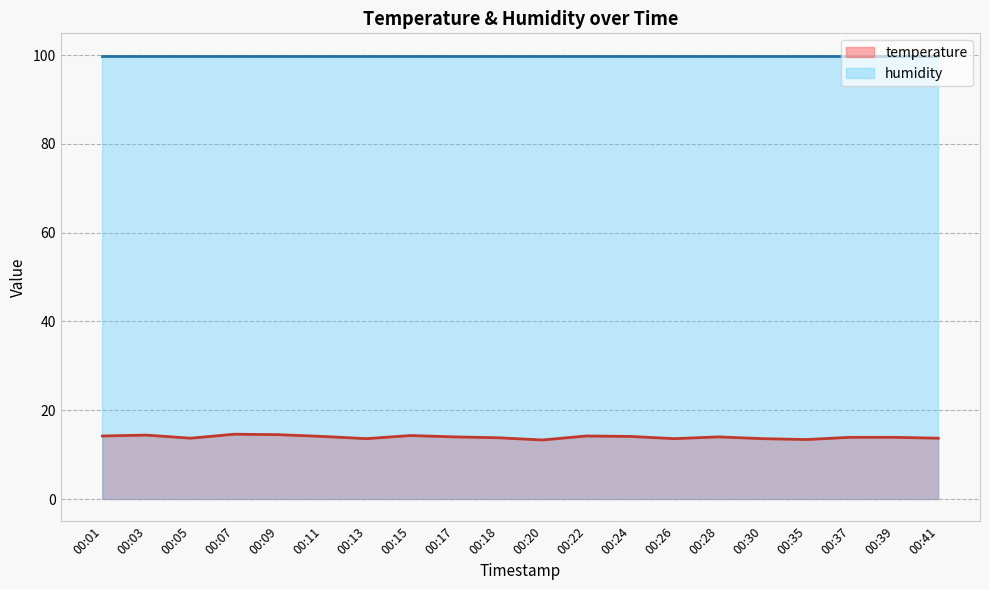

Does the chart display data point markers on the line(s)?

No